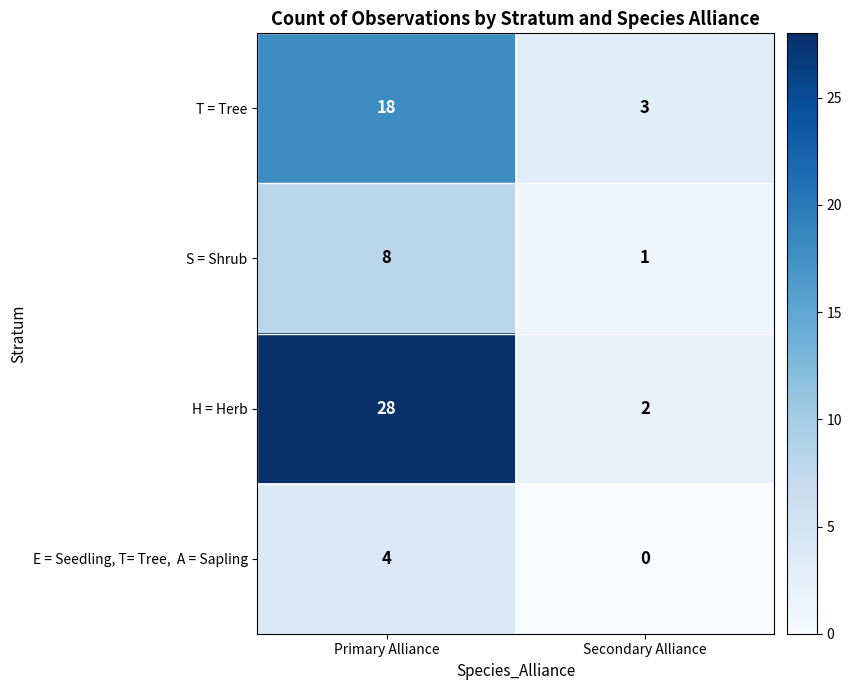

At which category is the sum across all series the highest?

Primary Alliance